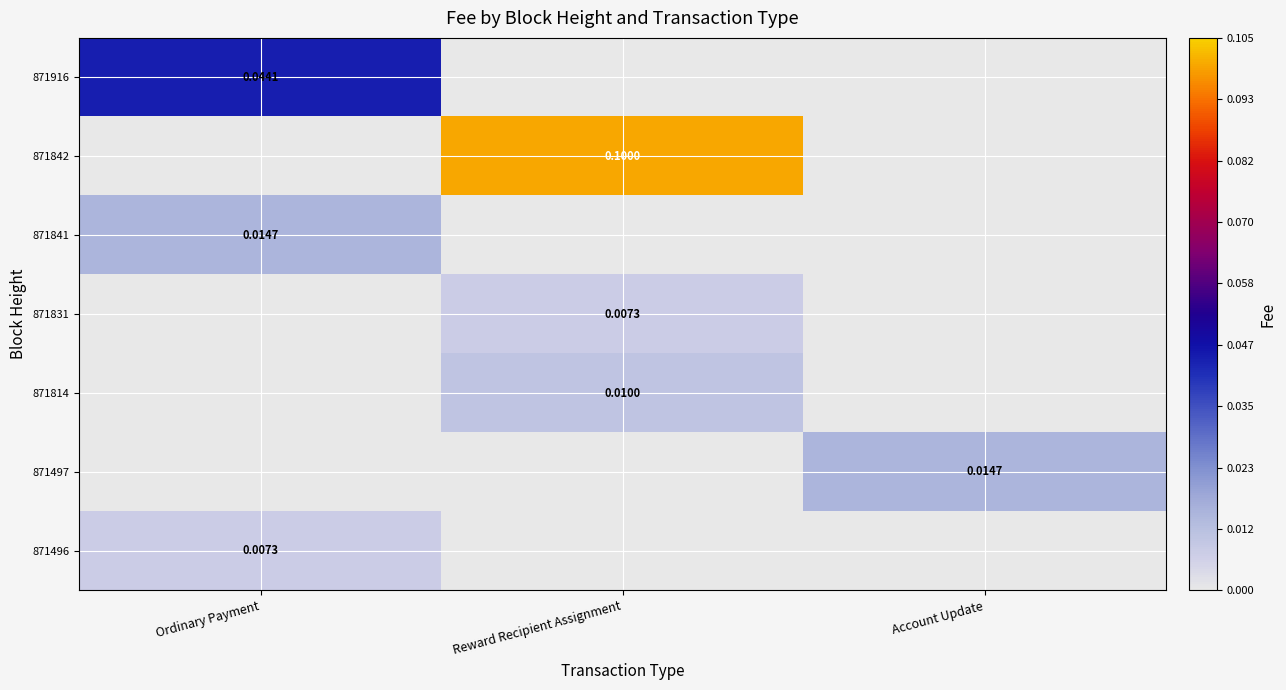

Is the value of 871497 at Account Update greater than the value of 871916 at Ordinary Payment?

No